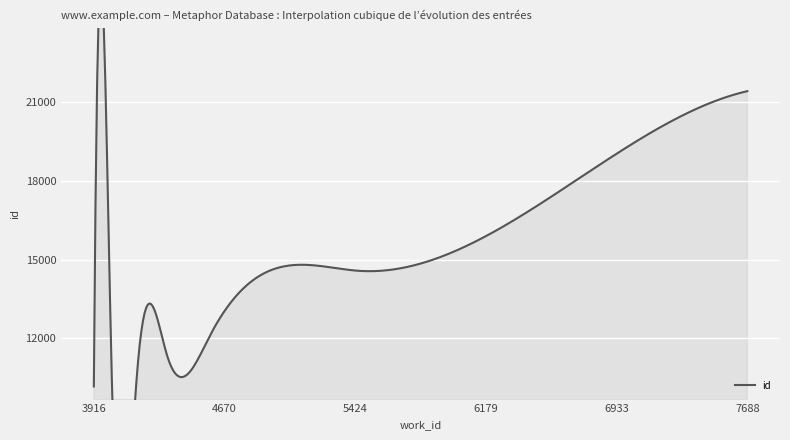

What is the smallest value displayed?

10167